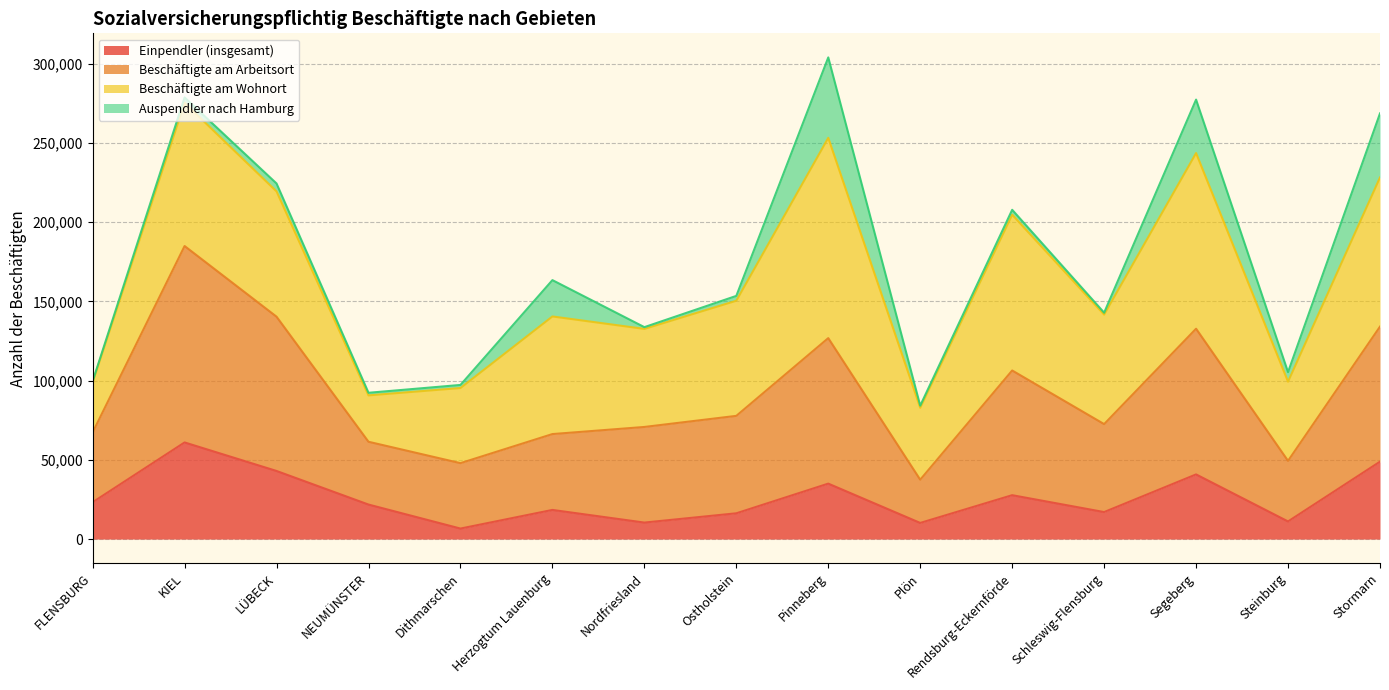

What is the total value across all series at Stormarn?

268596